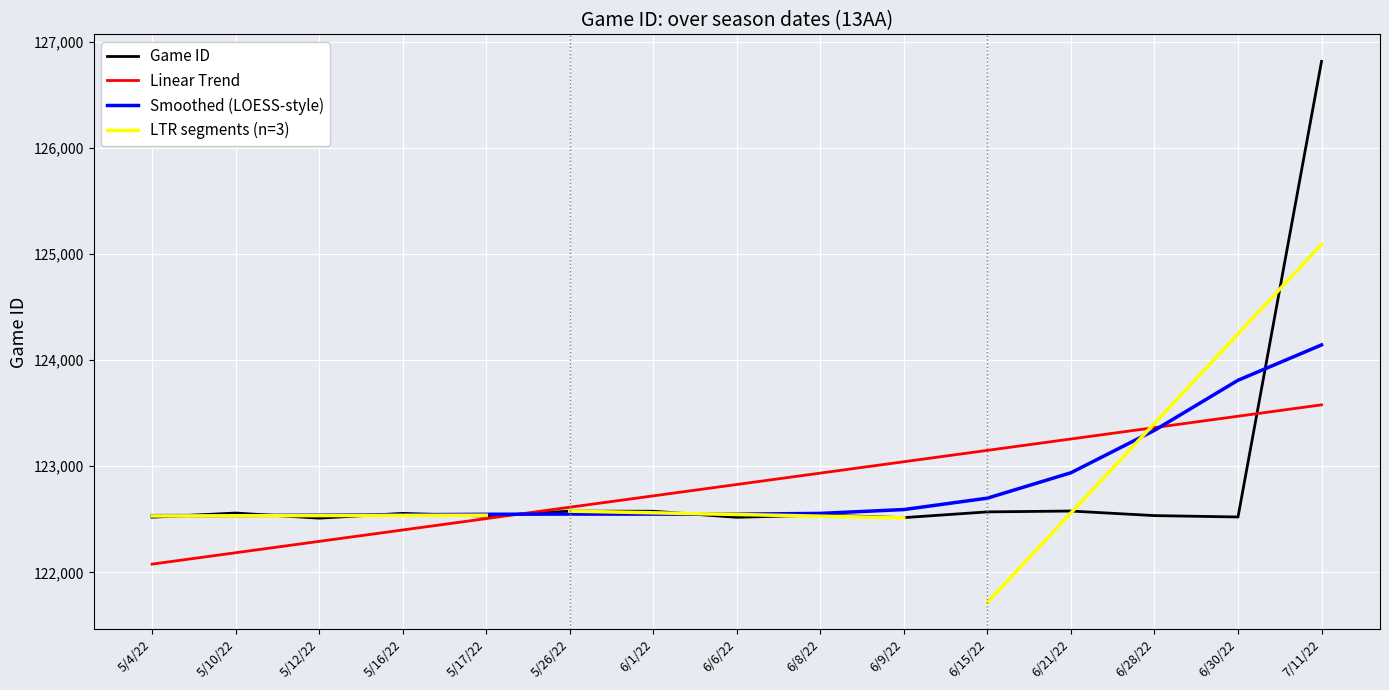

How many points are higher than both their immediate neighbors (excluding endpoints)?

5